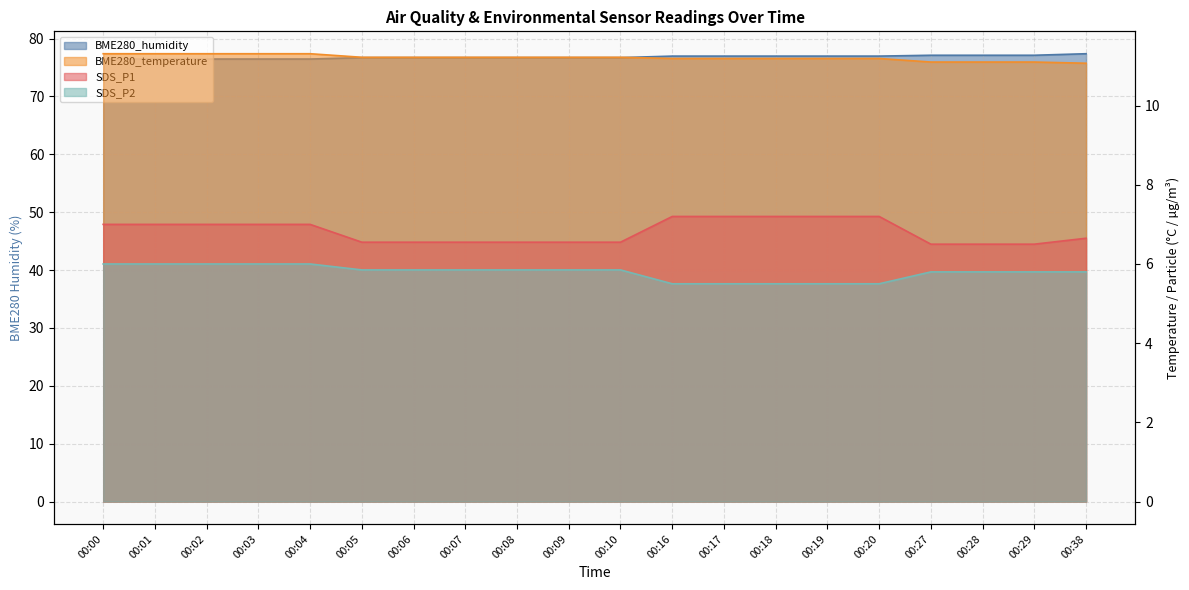

True or false: BME280_temperature has a value of 11.3 at 00:01.

True